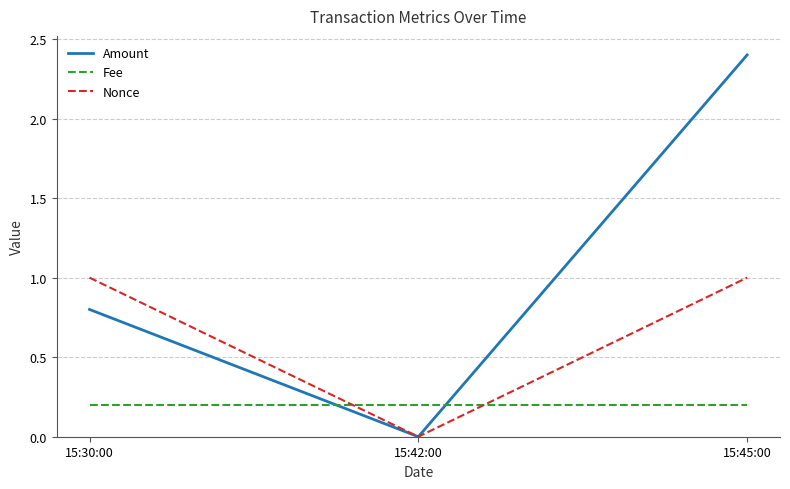

Which series has the largest total across all categories?

Amount